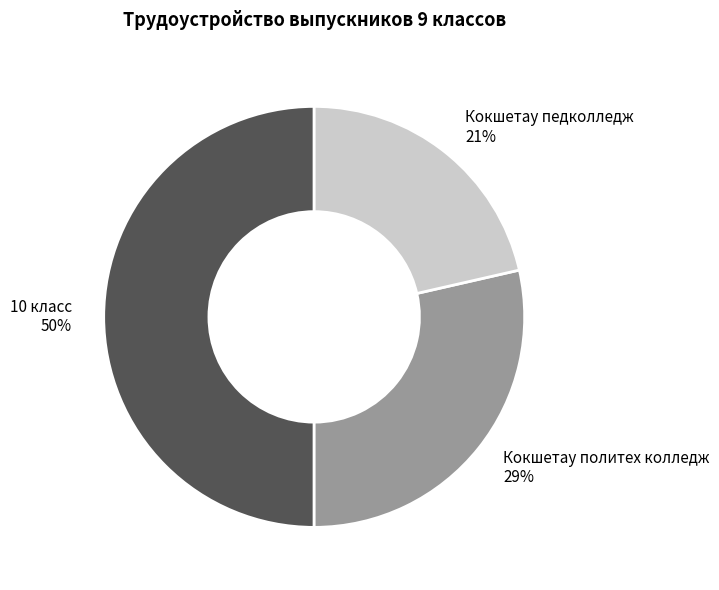

To the nearest percent, what is the average slice percentage?

33%